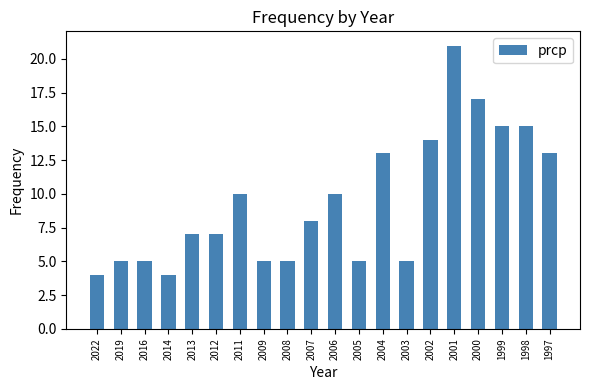

Reading left to right, list all the values displayed in this chart.

4	5	5	4	7	7	10	5	5	8	10	5	13	5	14	21	17	15	15	13